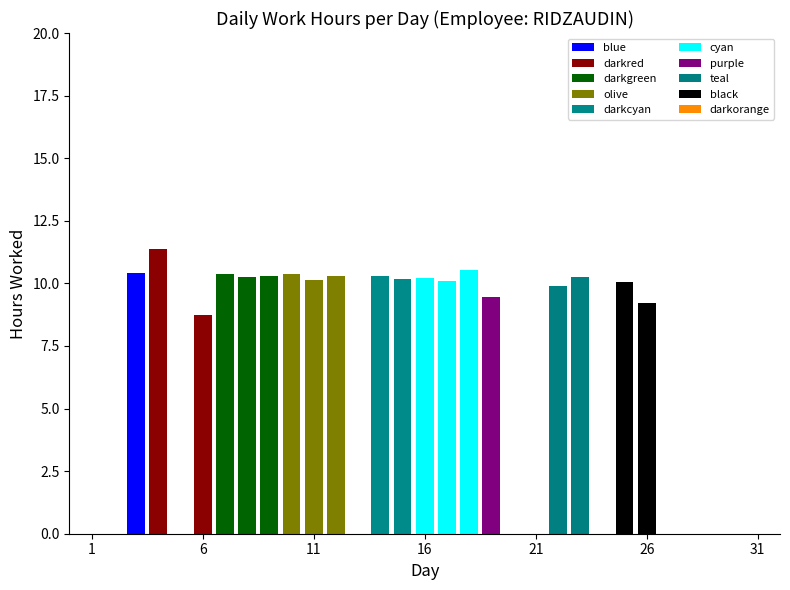

Which label corresponds to the largest value in the chart?

4